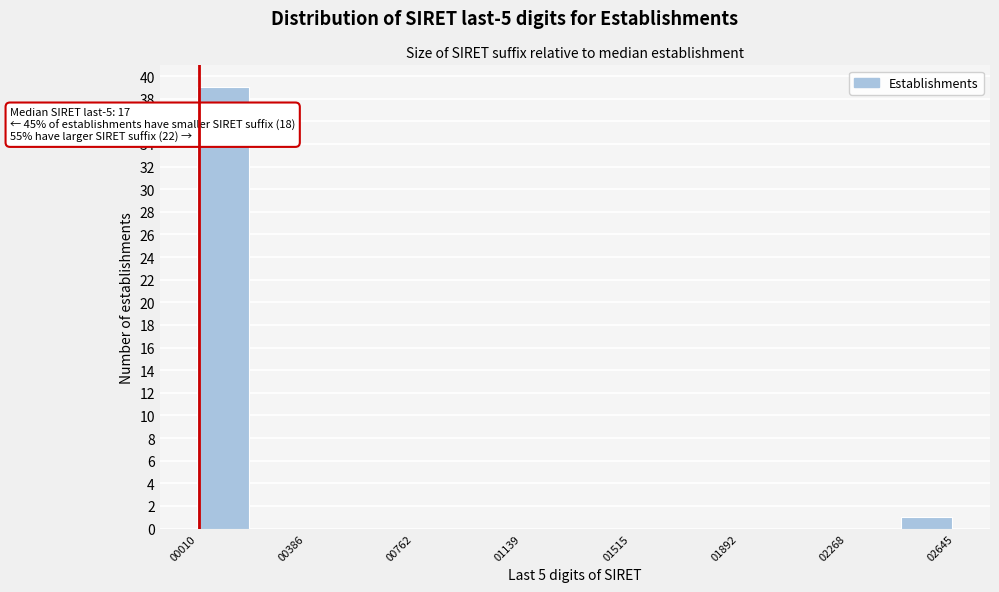

Around what value on the x-axis is the tallest bar? Give the approximate position of its centre, as read against the axis.

100